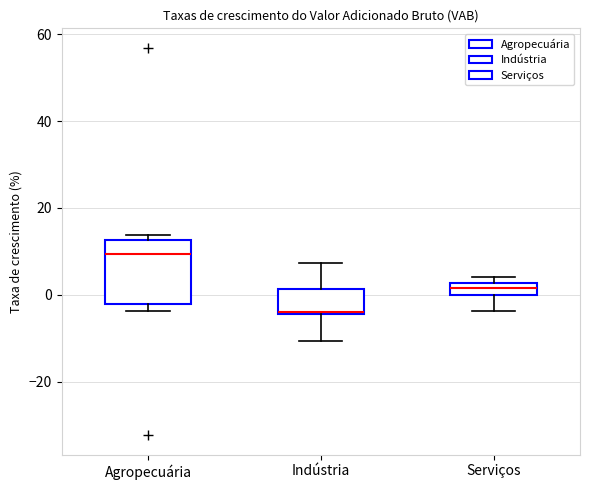

Which box's median line is the highest?

Agropecuária